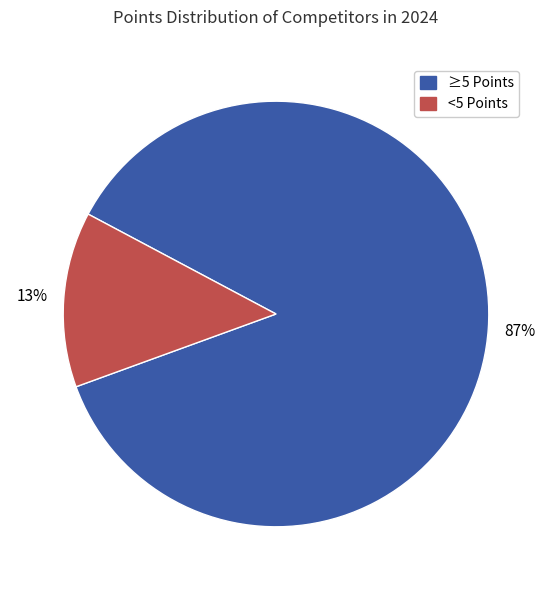

To the nearest percent, what is the average slice percentage?

50%